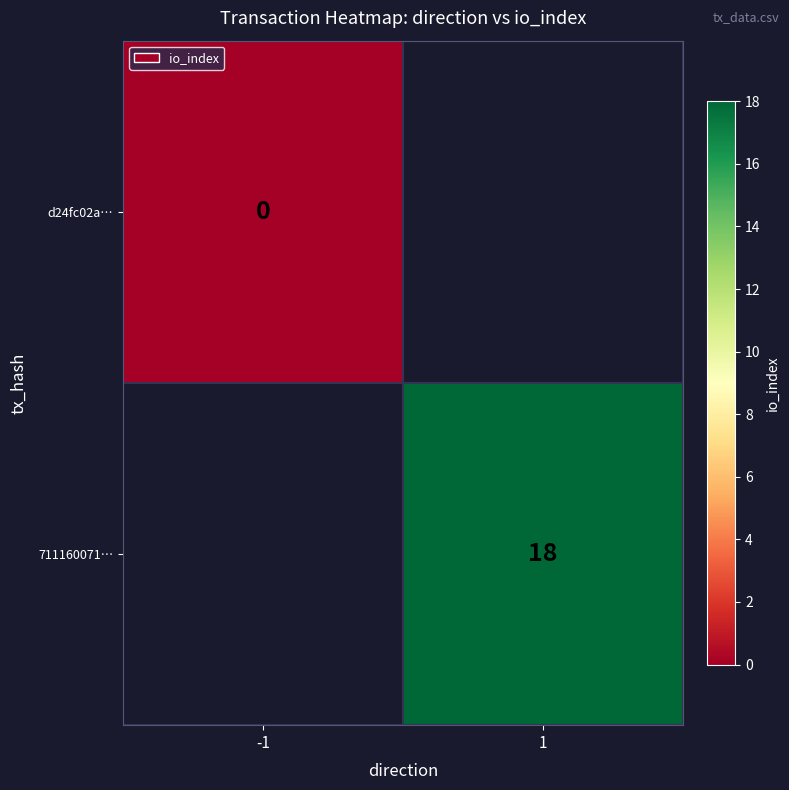

The value of 711160071… at 1 is 32. True or false?

False